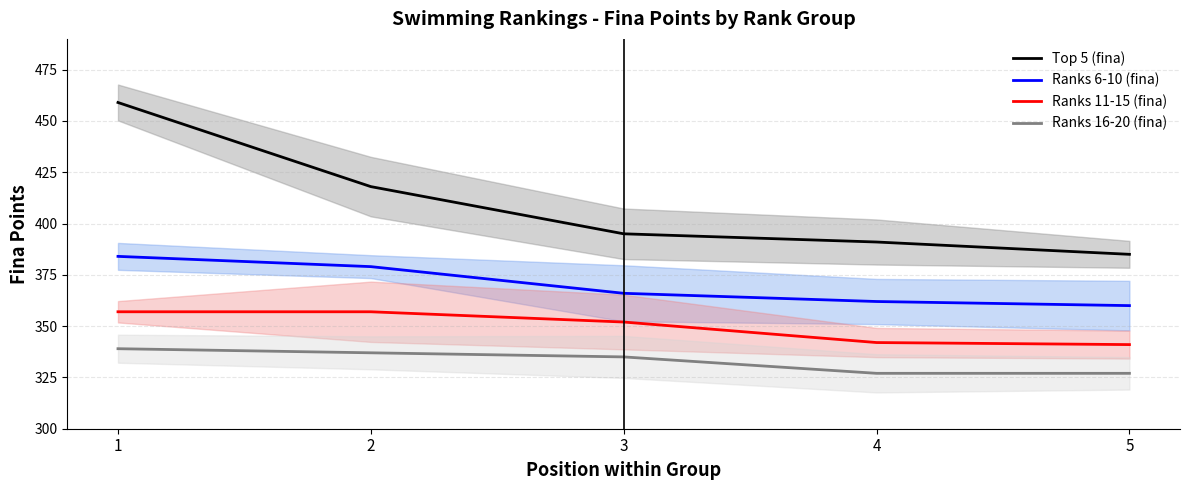

True or false: Ranks 6-10 (fina) and Ranks 16-20 (fina) cross at least once.

False